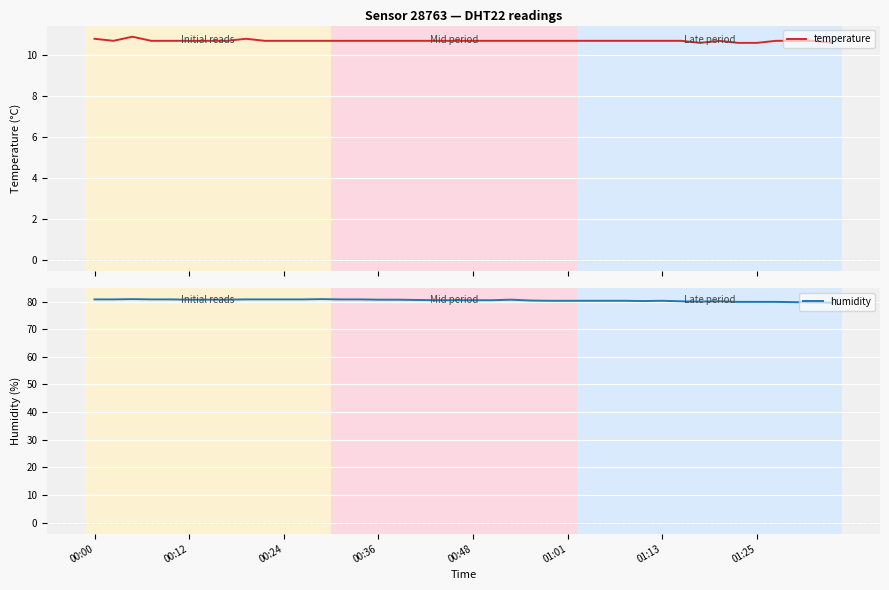

What is the lowest value of the temperature series?

10.6